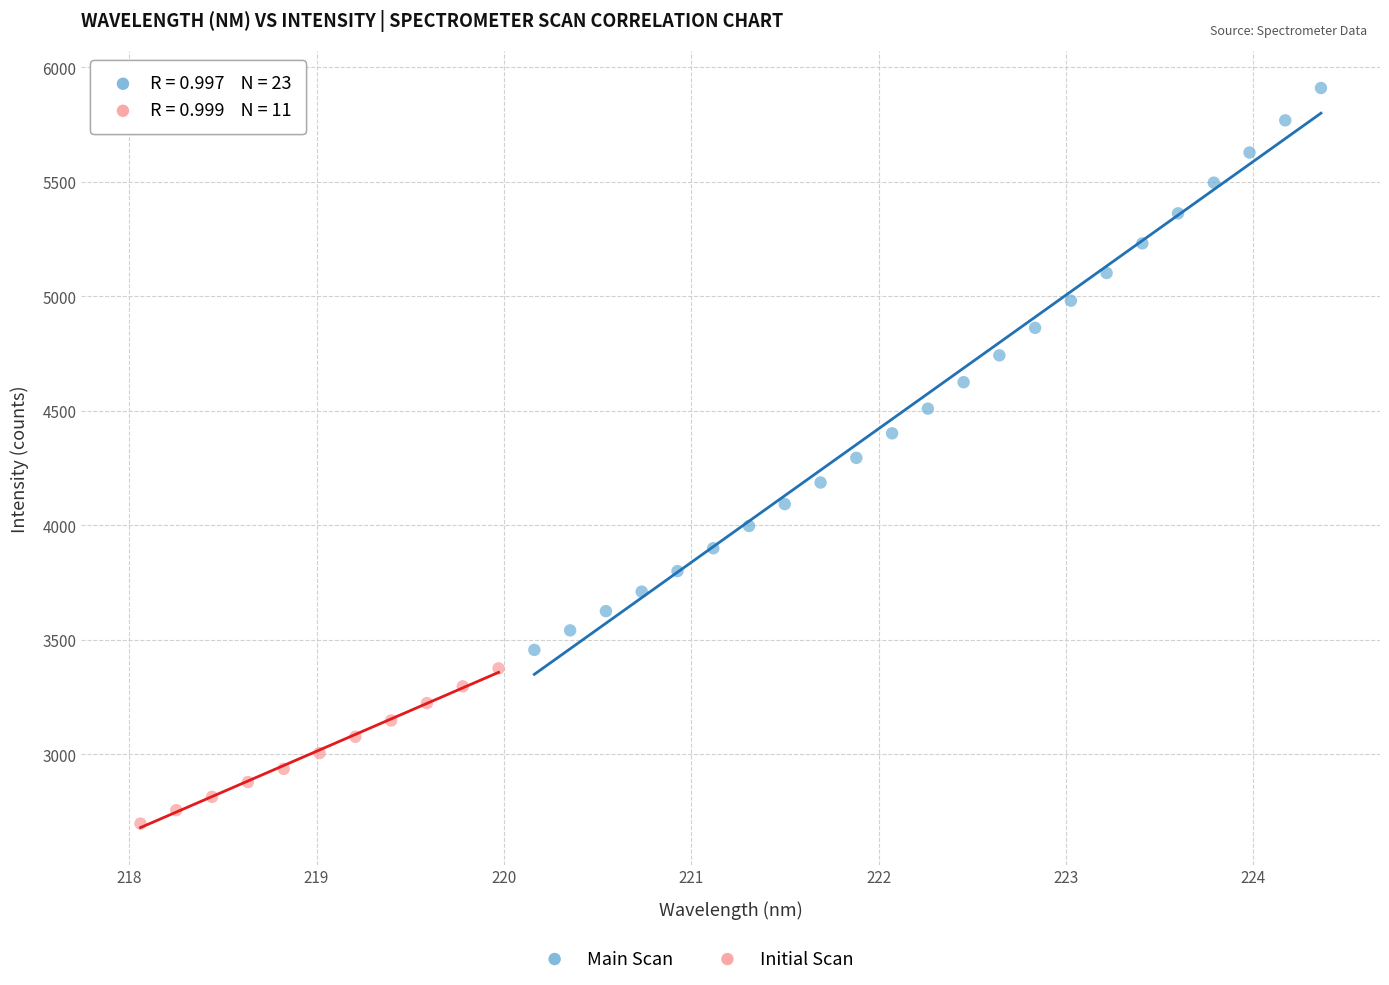

Which series contains the lowest Y value?

Initial Scan